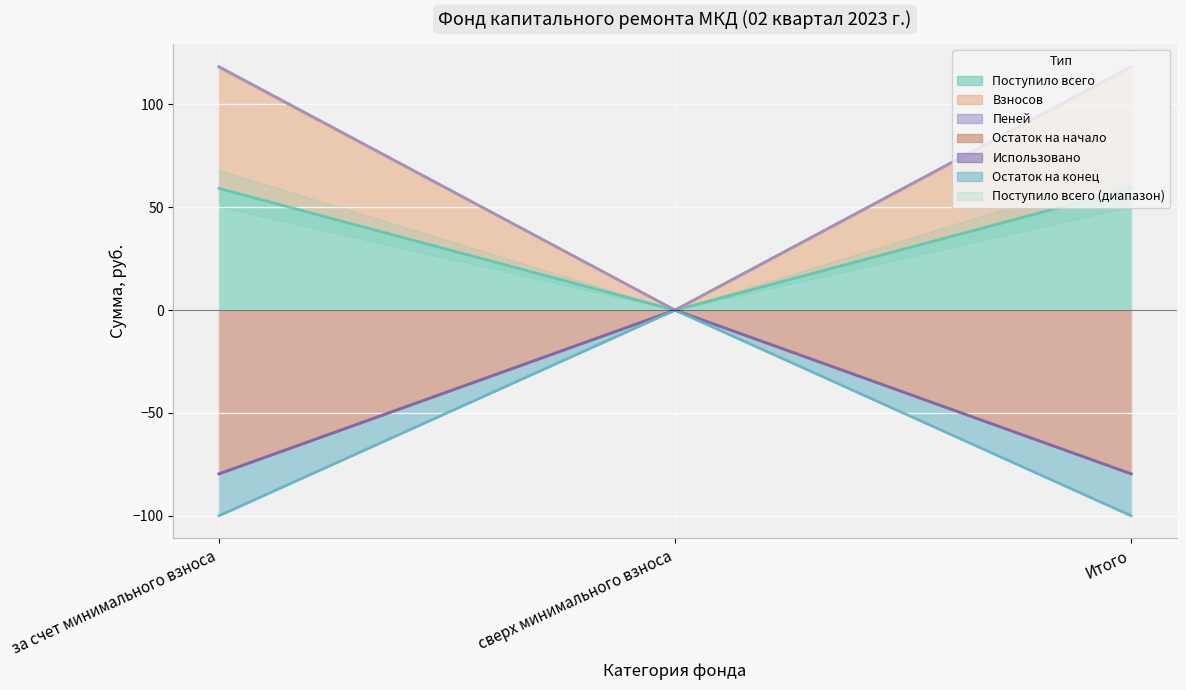

What is the sum of all Взносов values?

-159.1